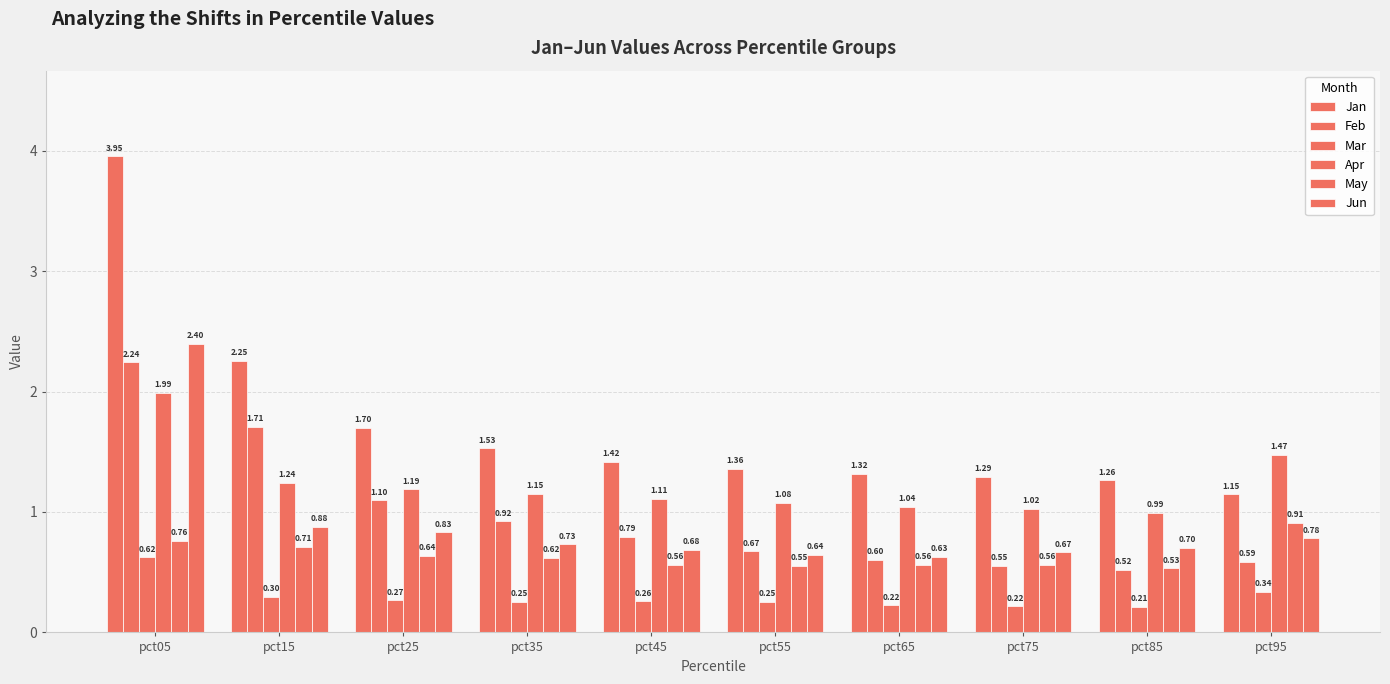

At which category is the sum across all series the highest?

pct05